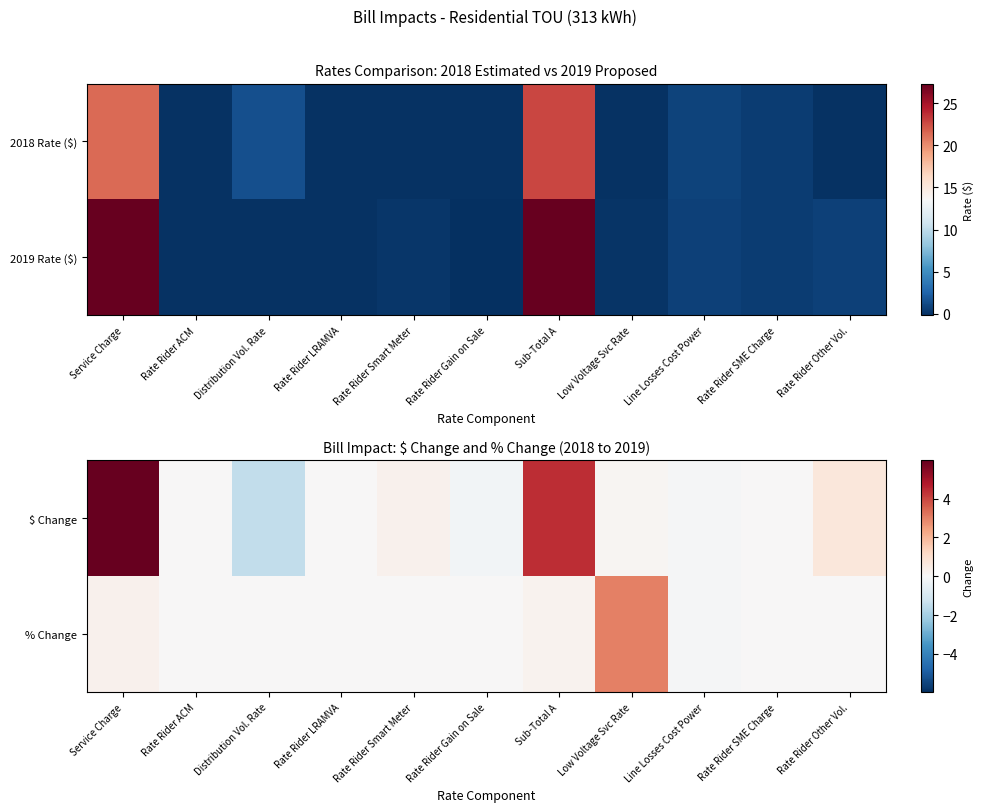

What is the minimum value shown in the chart?

-1.5